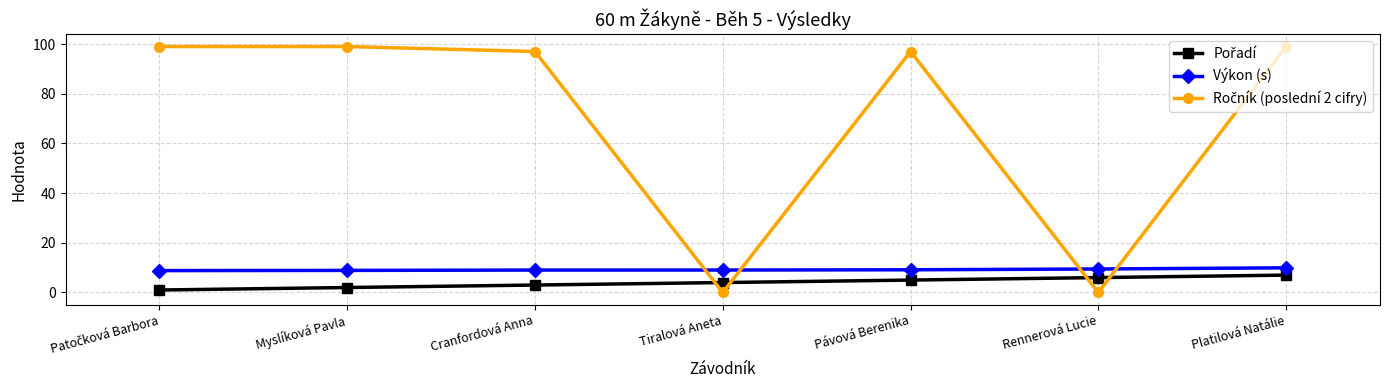

At how many categories does at least one series exceed 24?

5